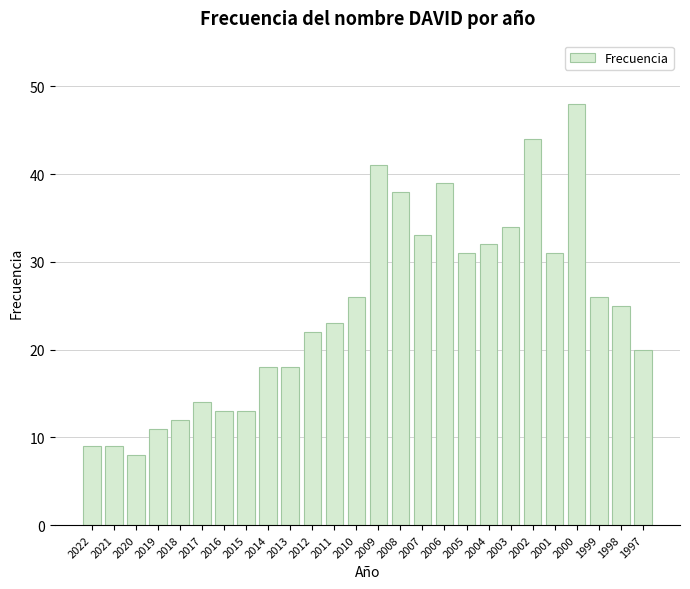

What is the value of the 18th bar from the left?

31